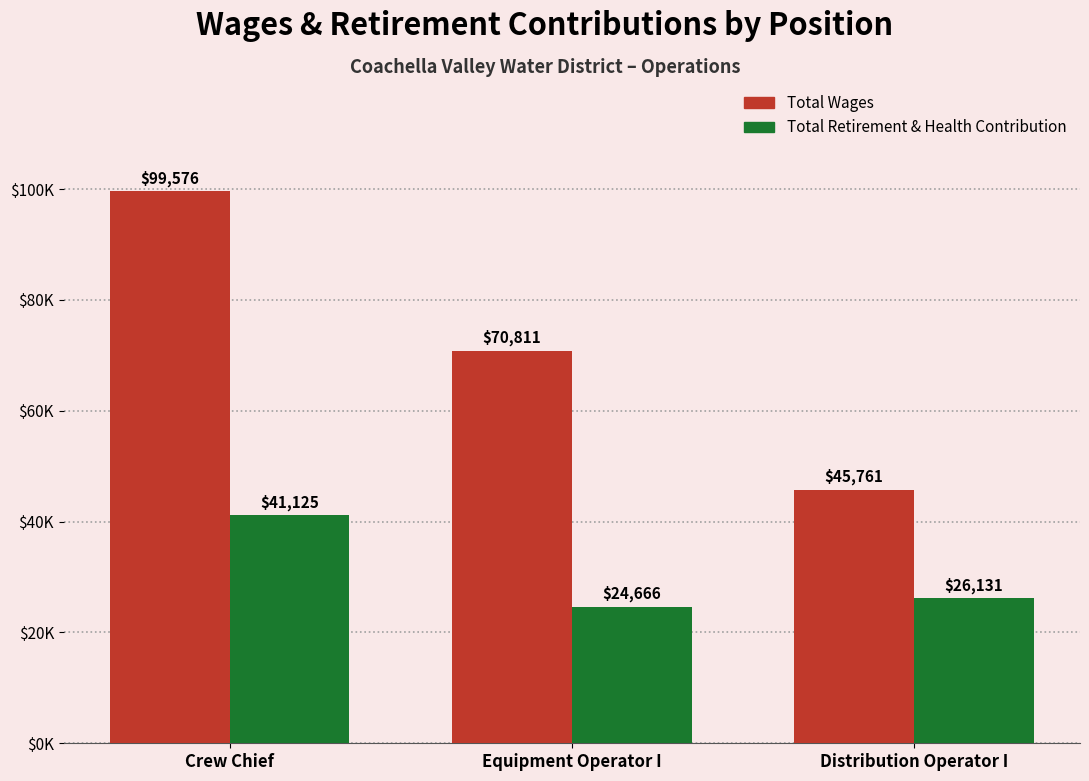

What is the maximum value for Total Wages?

99576